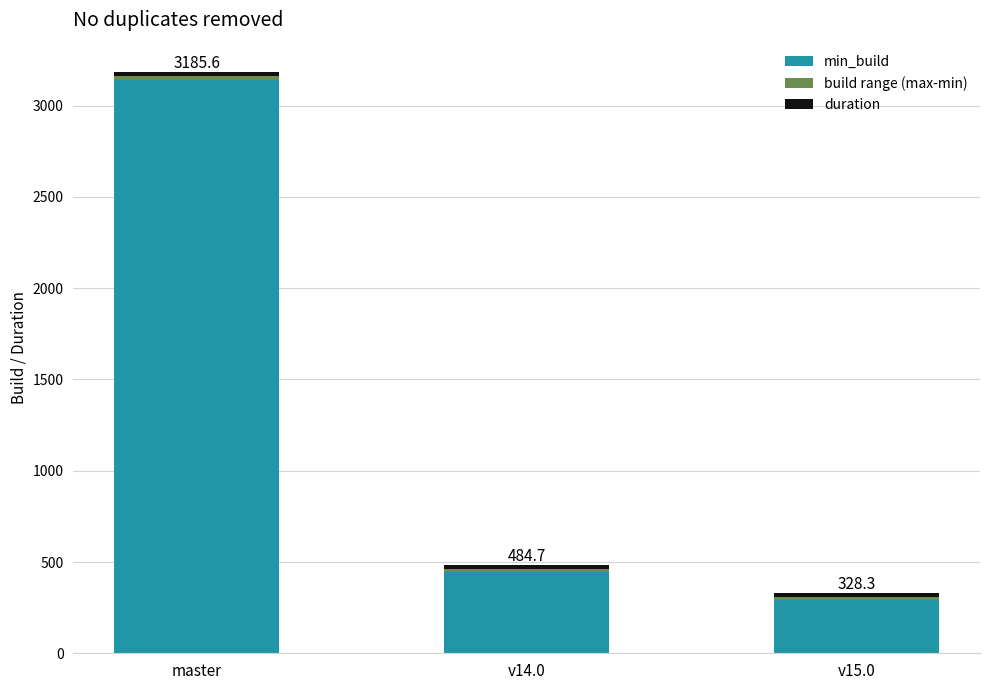

At which category is the sum across all series the highest?

master